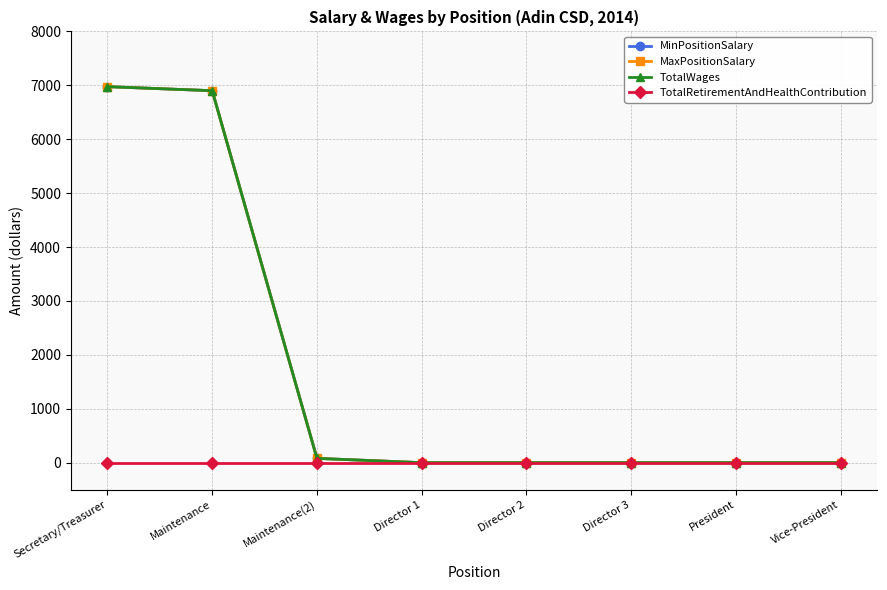

Which series changed the most between Director 2 and Director 3?

MinPositionSalary